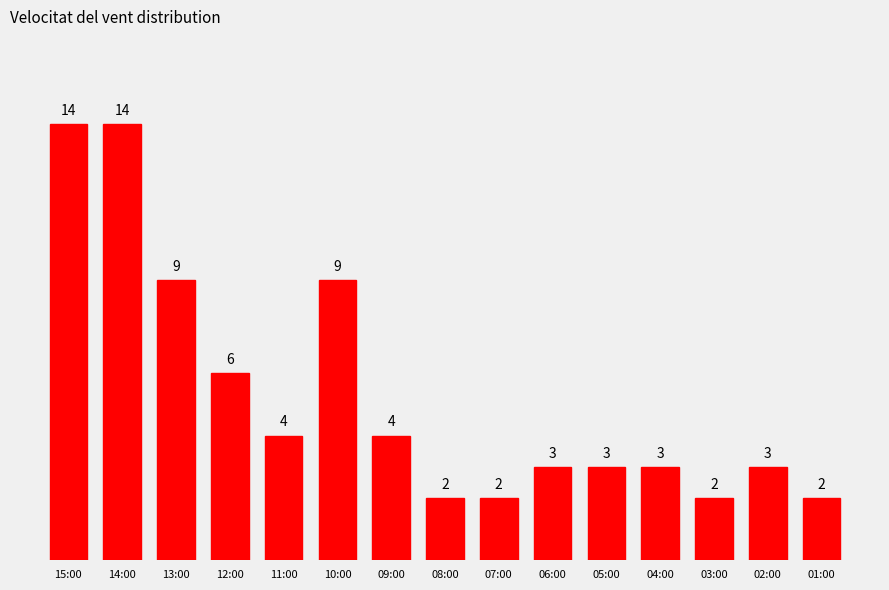

What is the approximate value at 02:00?

3